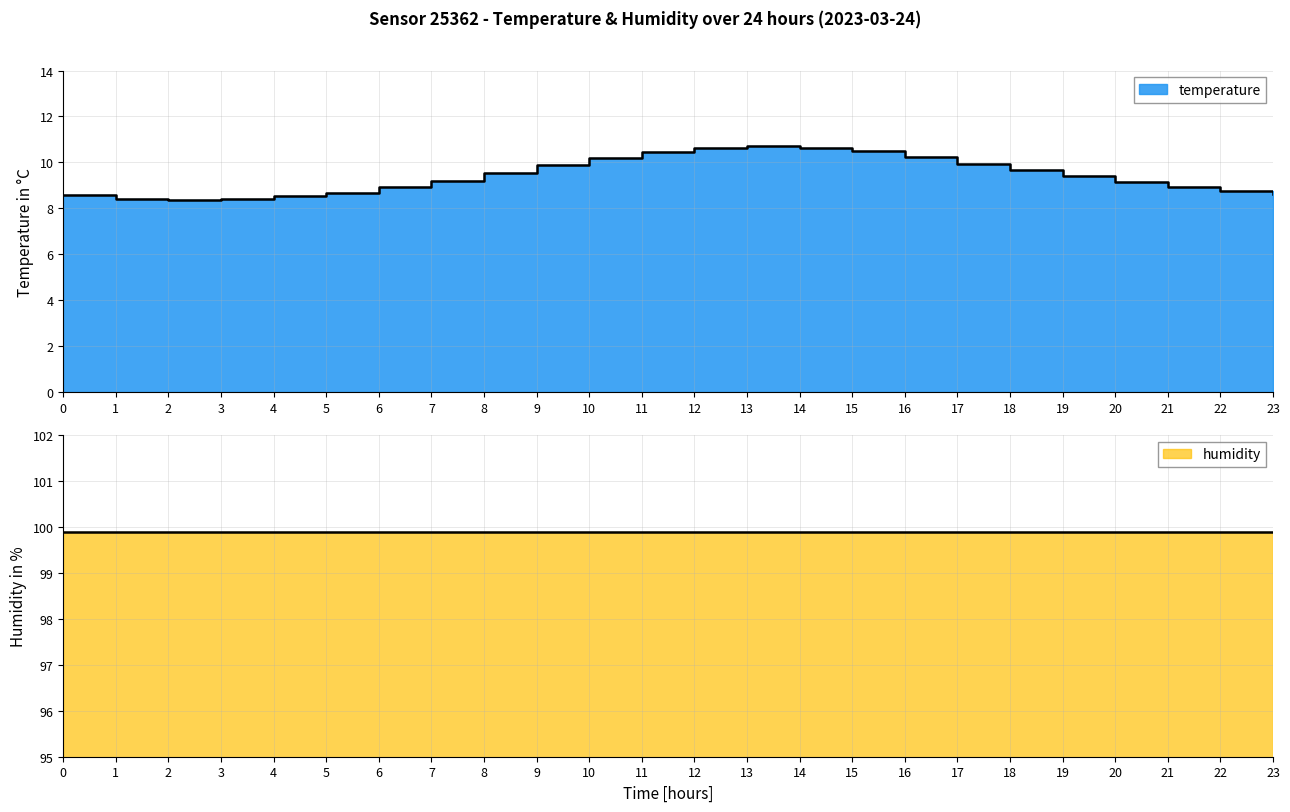

How many points are higher than both their immediate neighbors (excluding endpoints)?

1